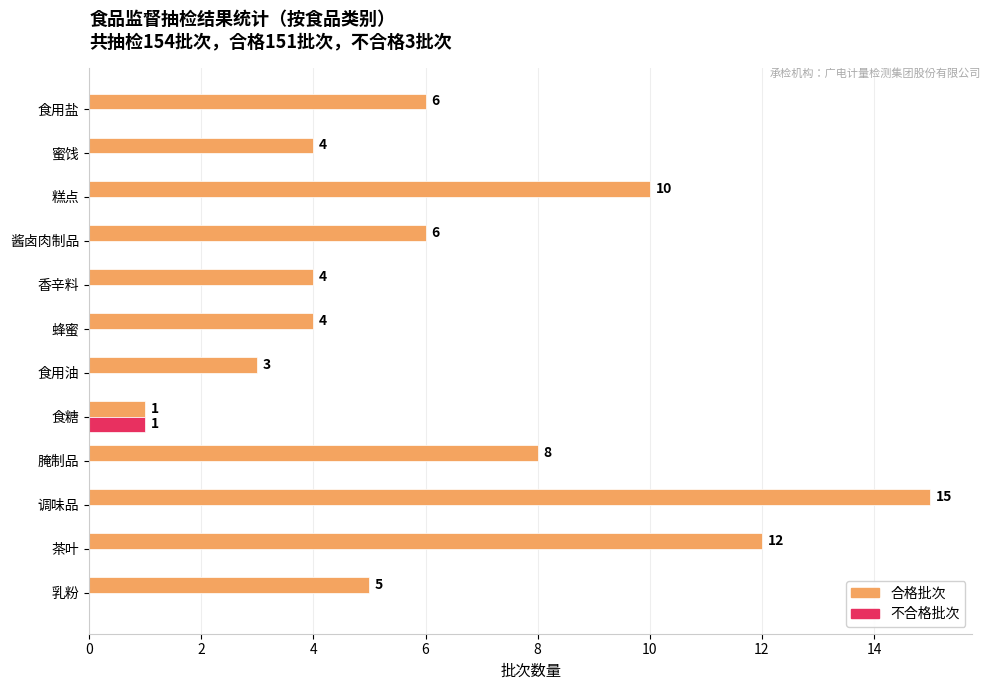

The value of 合格批次 at 蜂蜜 is 6. True or false?

False